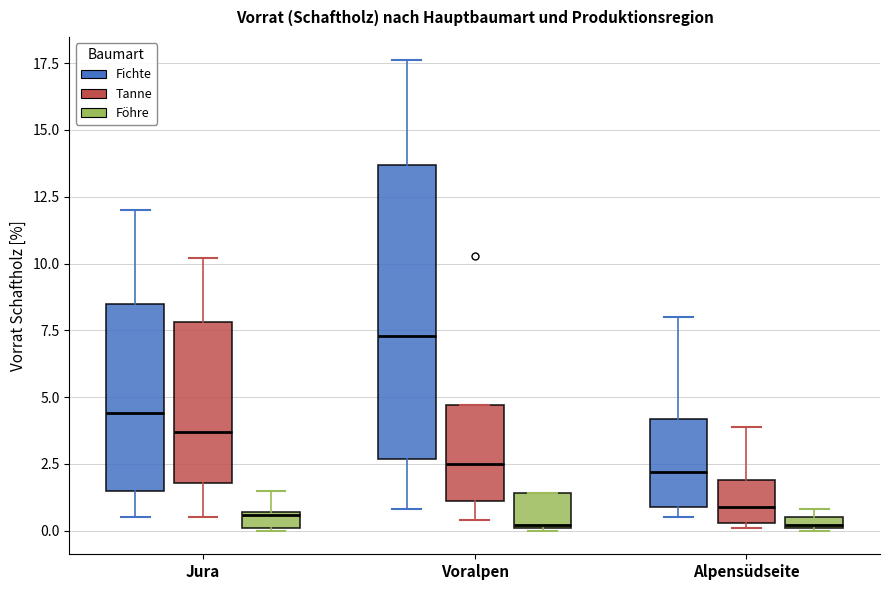

Which box is the tallest, from its lower edge to its upper edge?

Voralpen (Fichte)